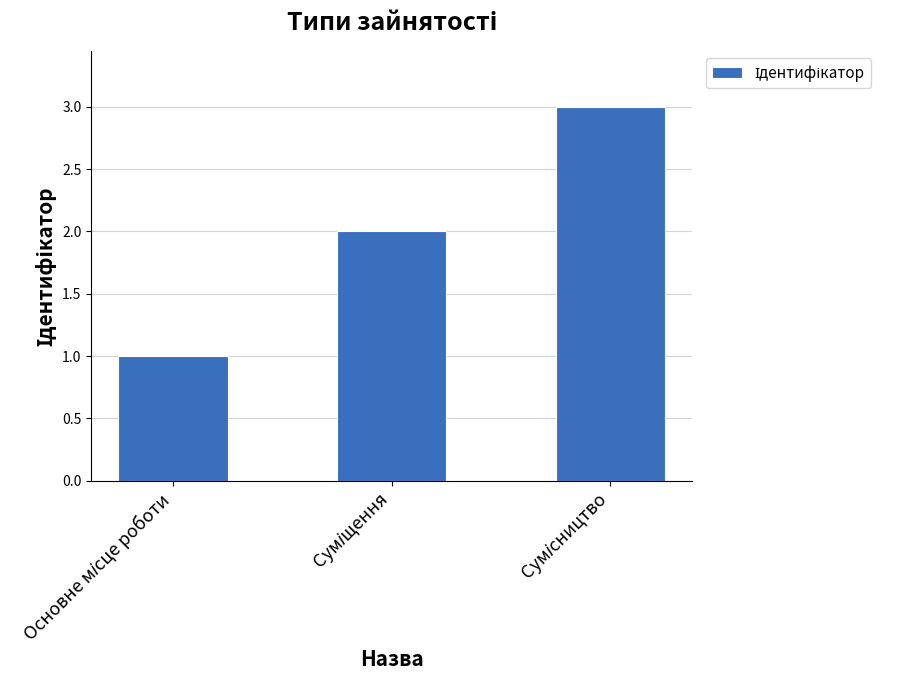

What is the greatest value displayed?

3